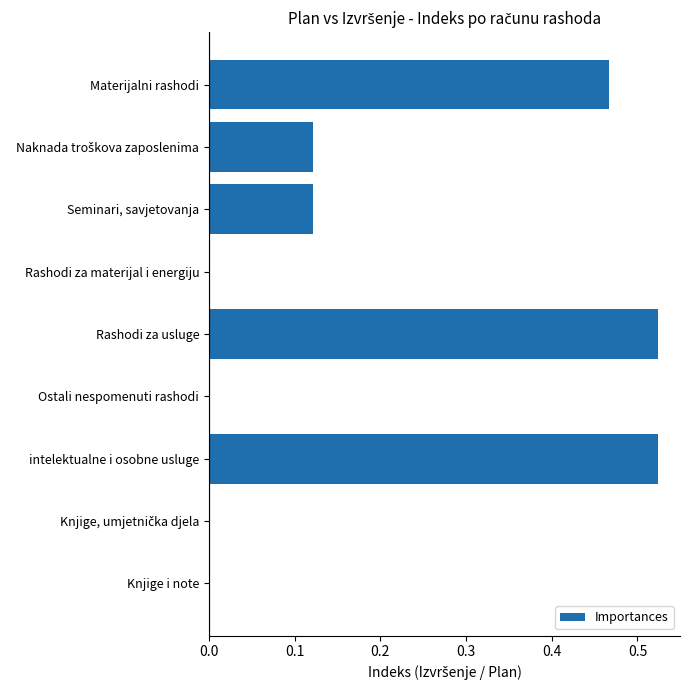

The chart shows a value of 0.4 at Rashodi za materijal i energiju. True or false?

False